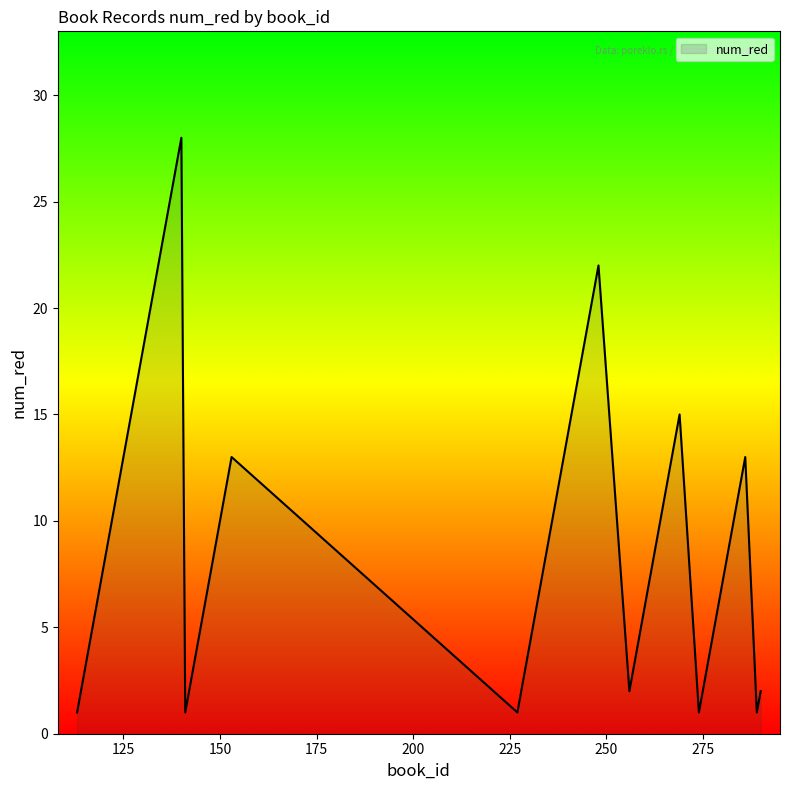

Does the chart have visible grid lines?

No